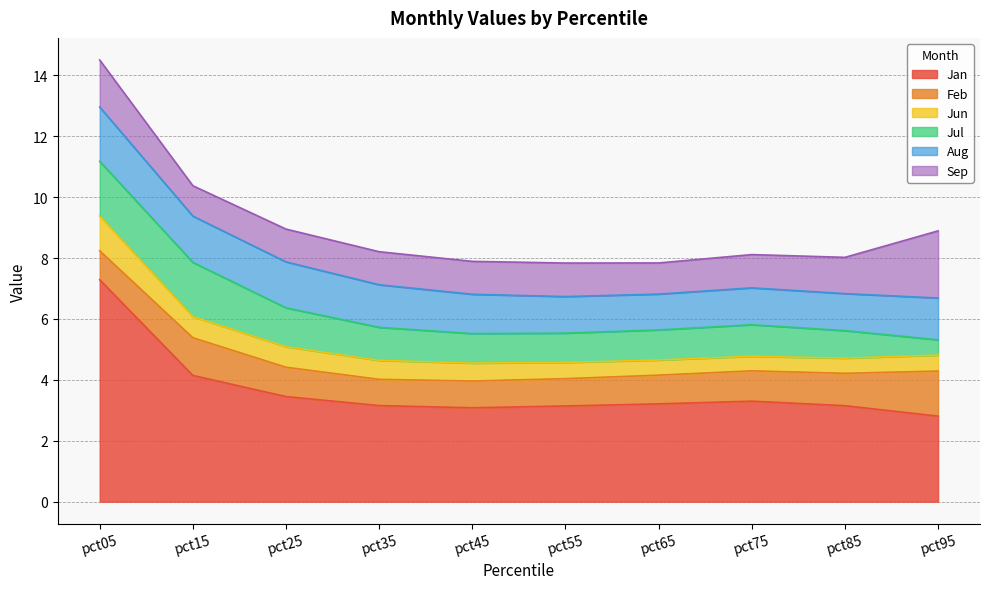

What is the total value across all series at pct45?

7.9